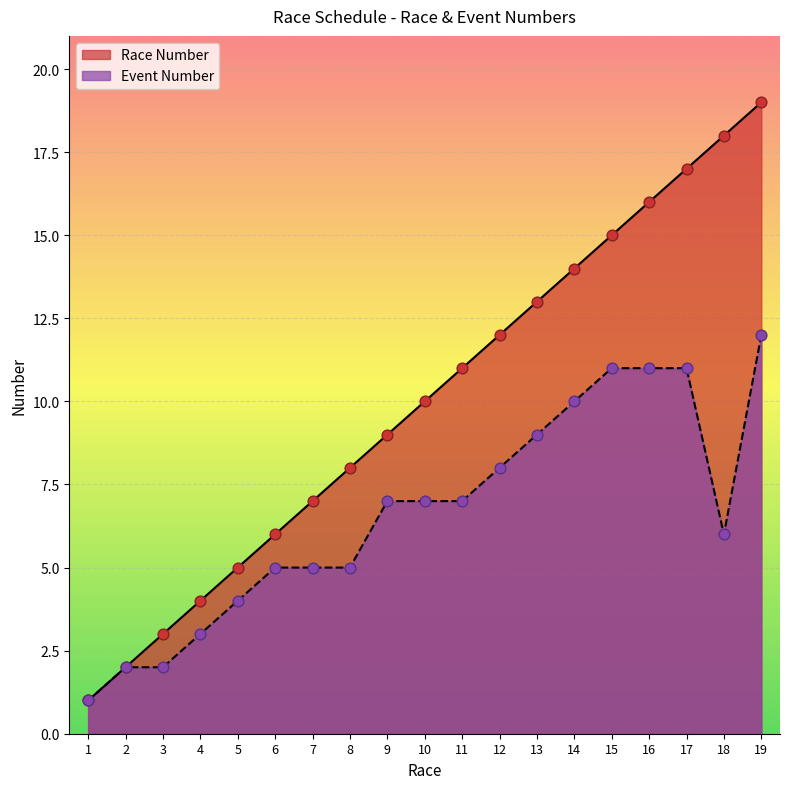

Is the value of Event Number at 16 greater than the value of Race Number at 17?

No